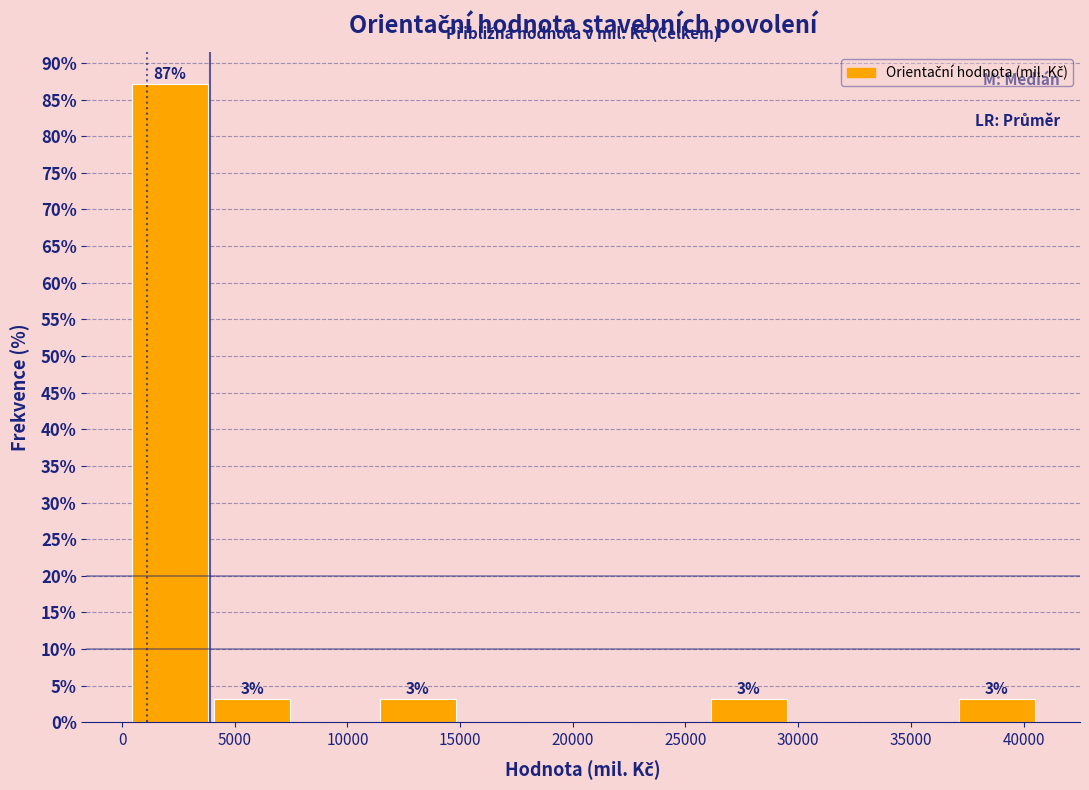

Which range on the x-axis has the tallest bar?

500 to 4000